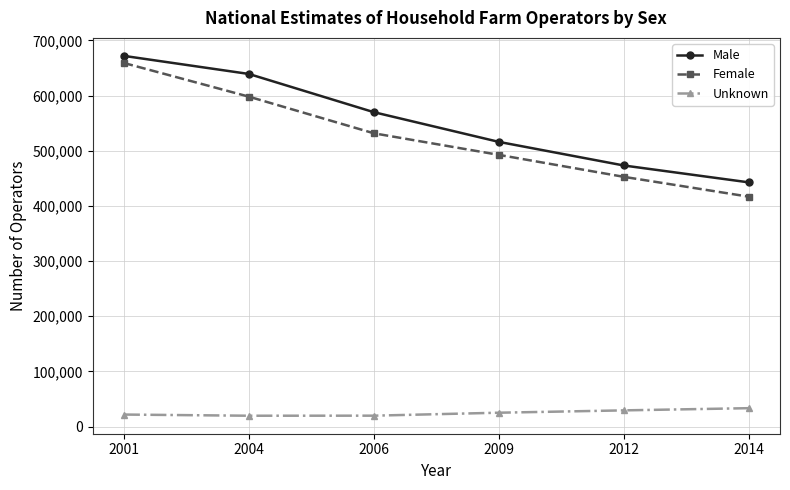

At how many categories does at least one series exceed 547412?

3